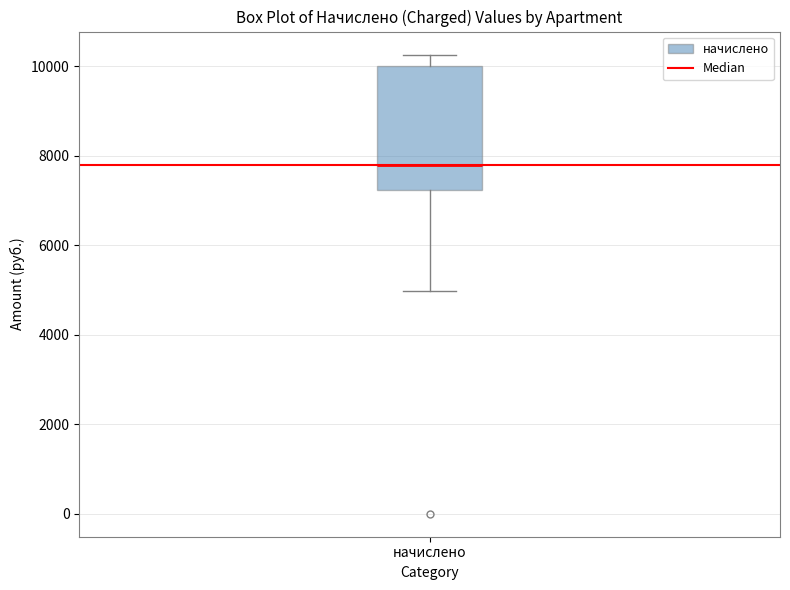

Where does the median line of the box for начислено sit on the y-axis? The values are not printed on the chart, so give them approximately, as read against the axis.

7800